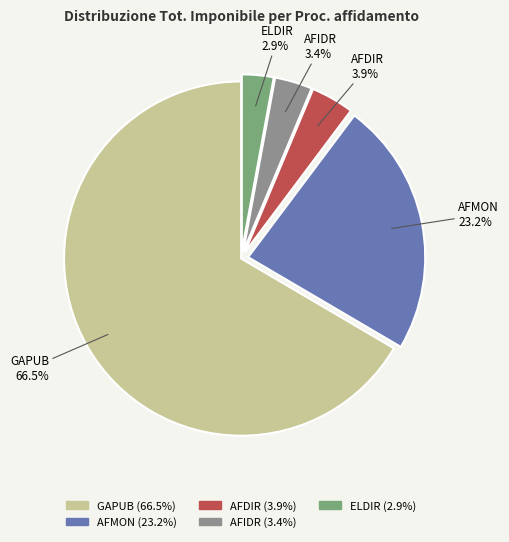

Is there any slice that represents more than half of the pie?

Yes